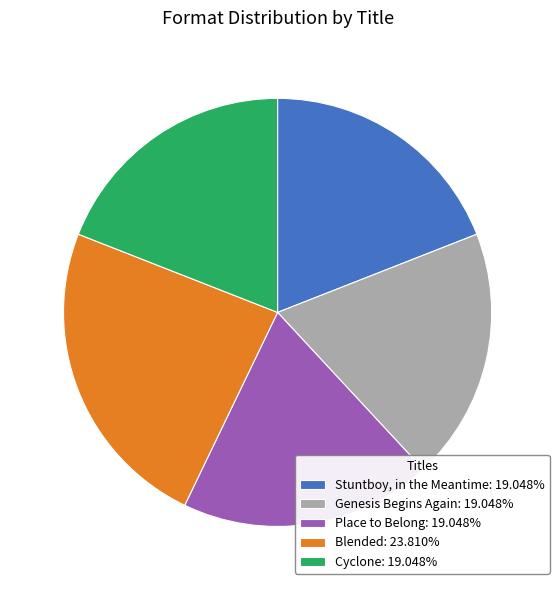

What is the ratio of the value at Place to Belong to the value at Stuntboy, in the Meantime?

1.0